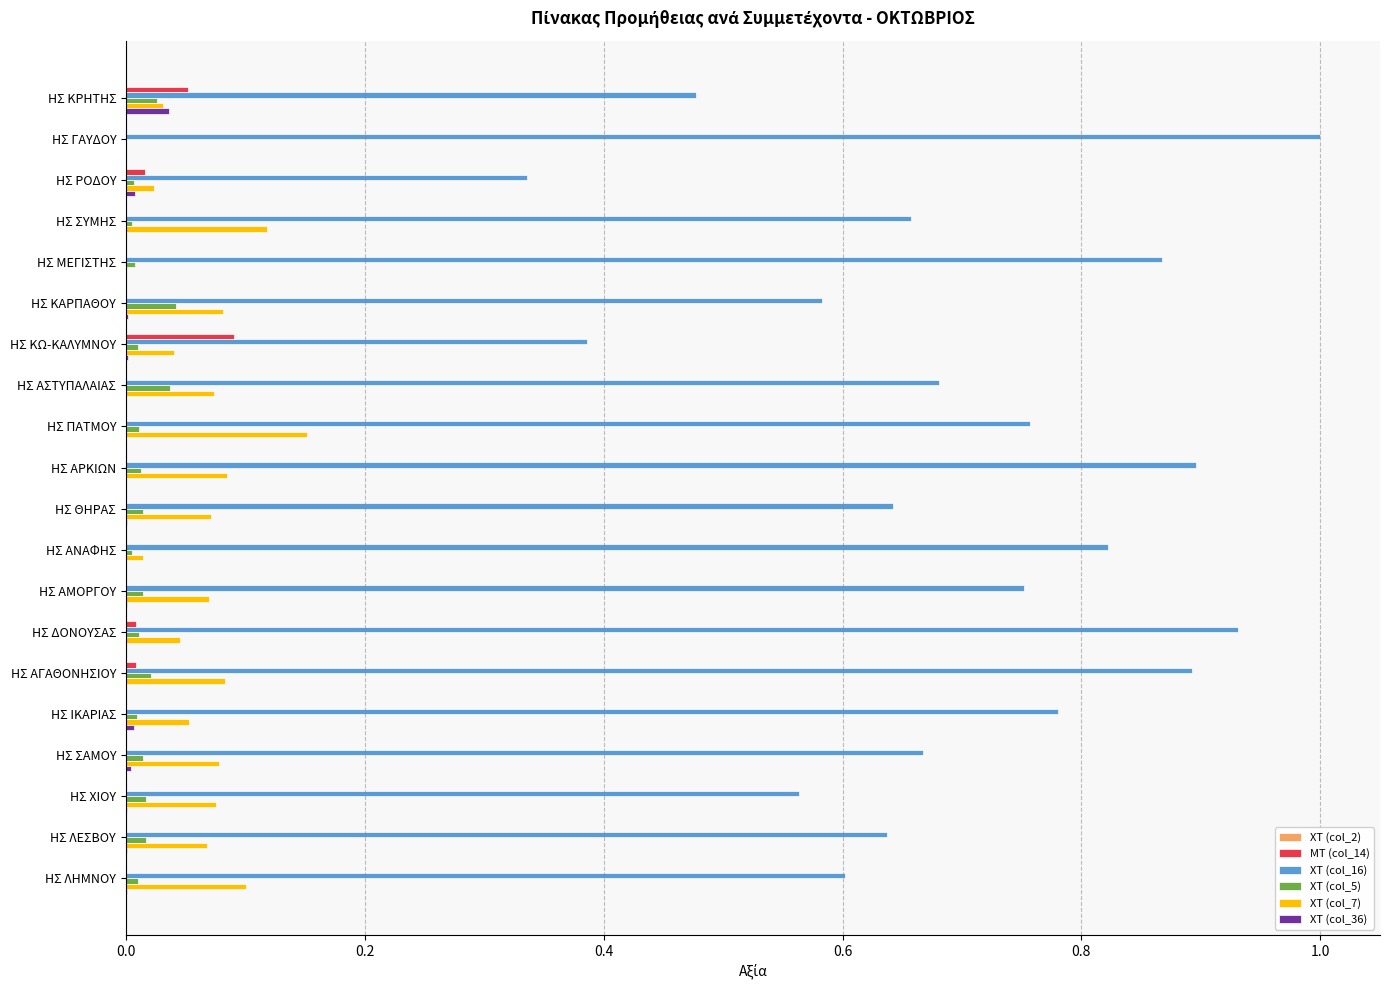

Which label corresponds to the largest value in the chart?

ΗΣ ΓΑΥΔΟΥ